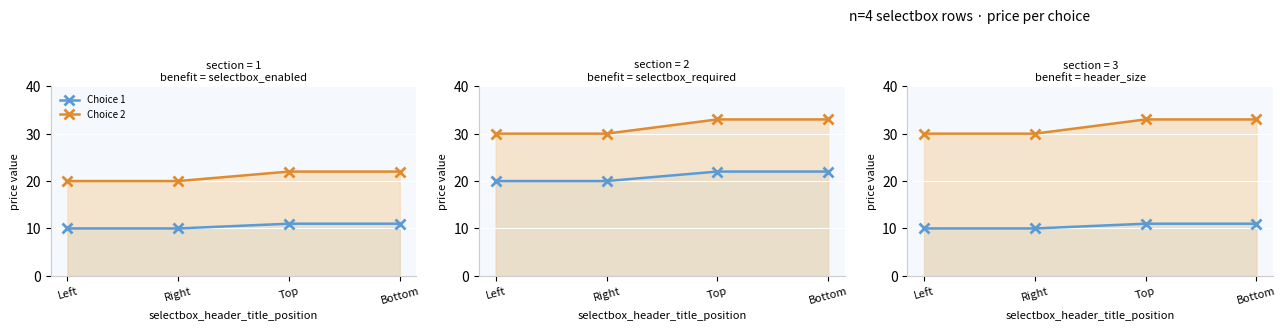

What is the label of the 3rd point from the right?

Right